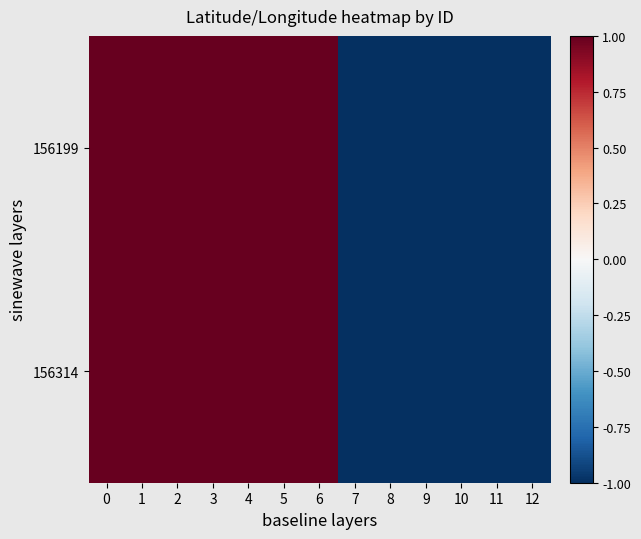

Between 0 and 2, which series saw the biggest shift?

156199